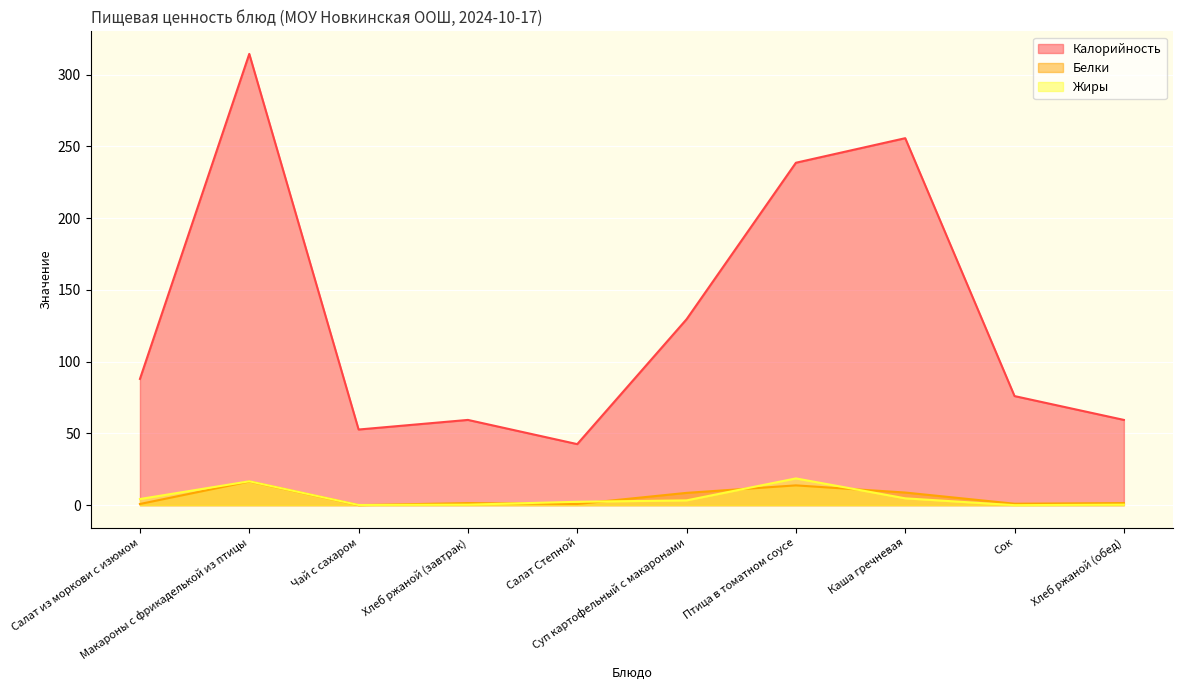

Count the number of categories in the chart.

10